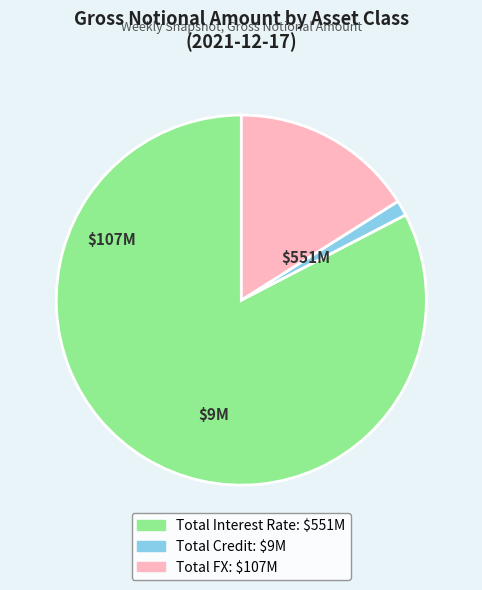

Count the number of slices in the pie.

3